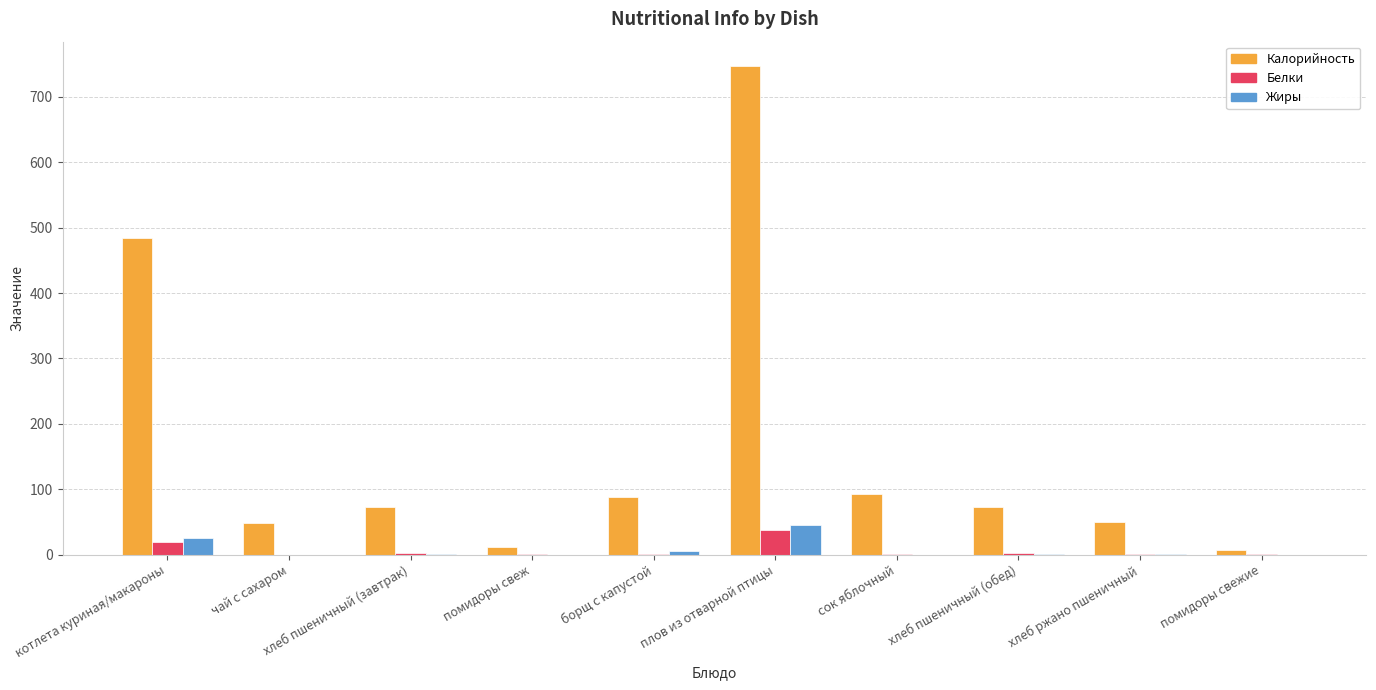

What is the sum of all Жиры values?

76.9